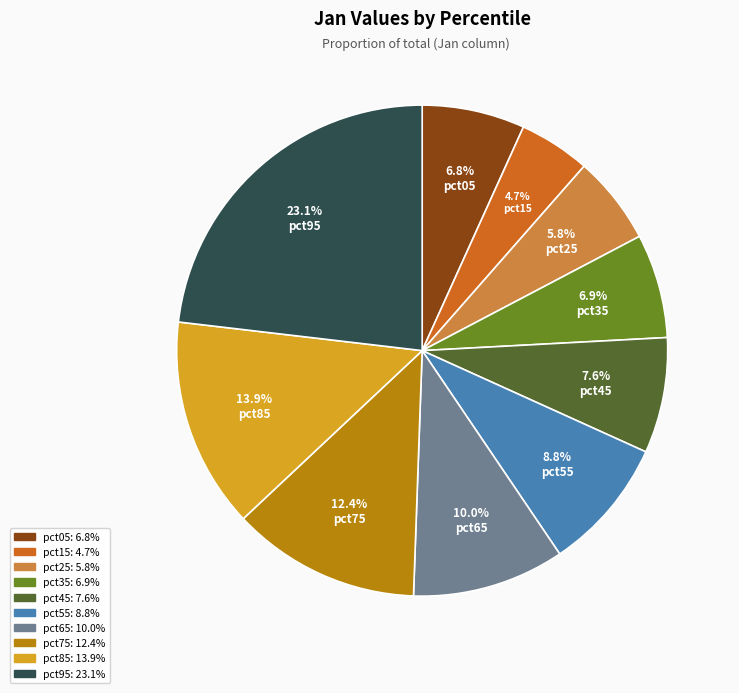

What is the largest slice in the pie chart?

pct95